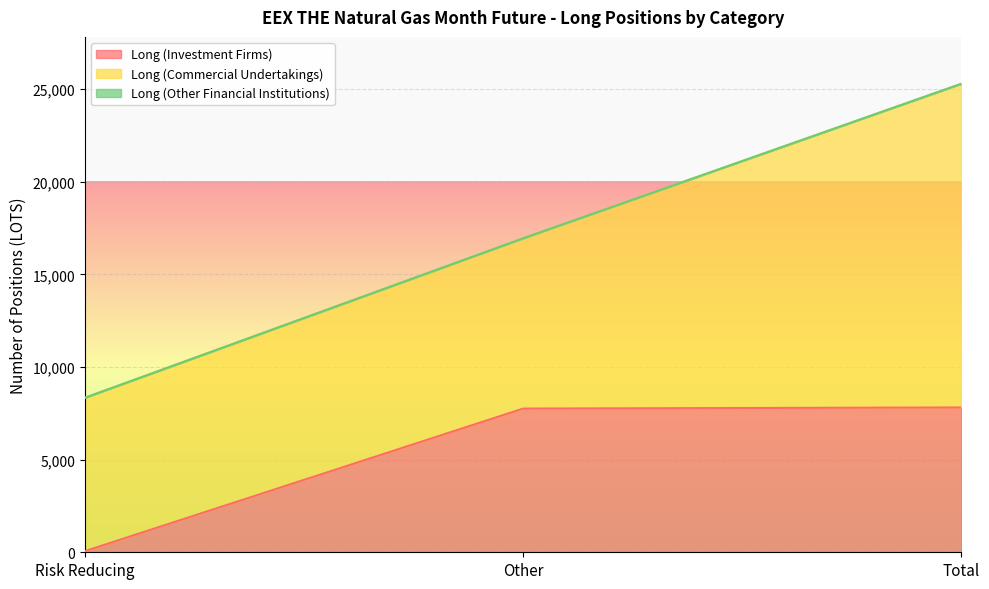

What is the label of the 1st point from the left?

Risk Reducing